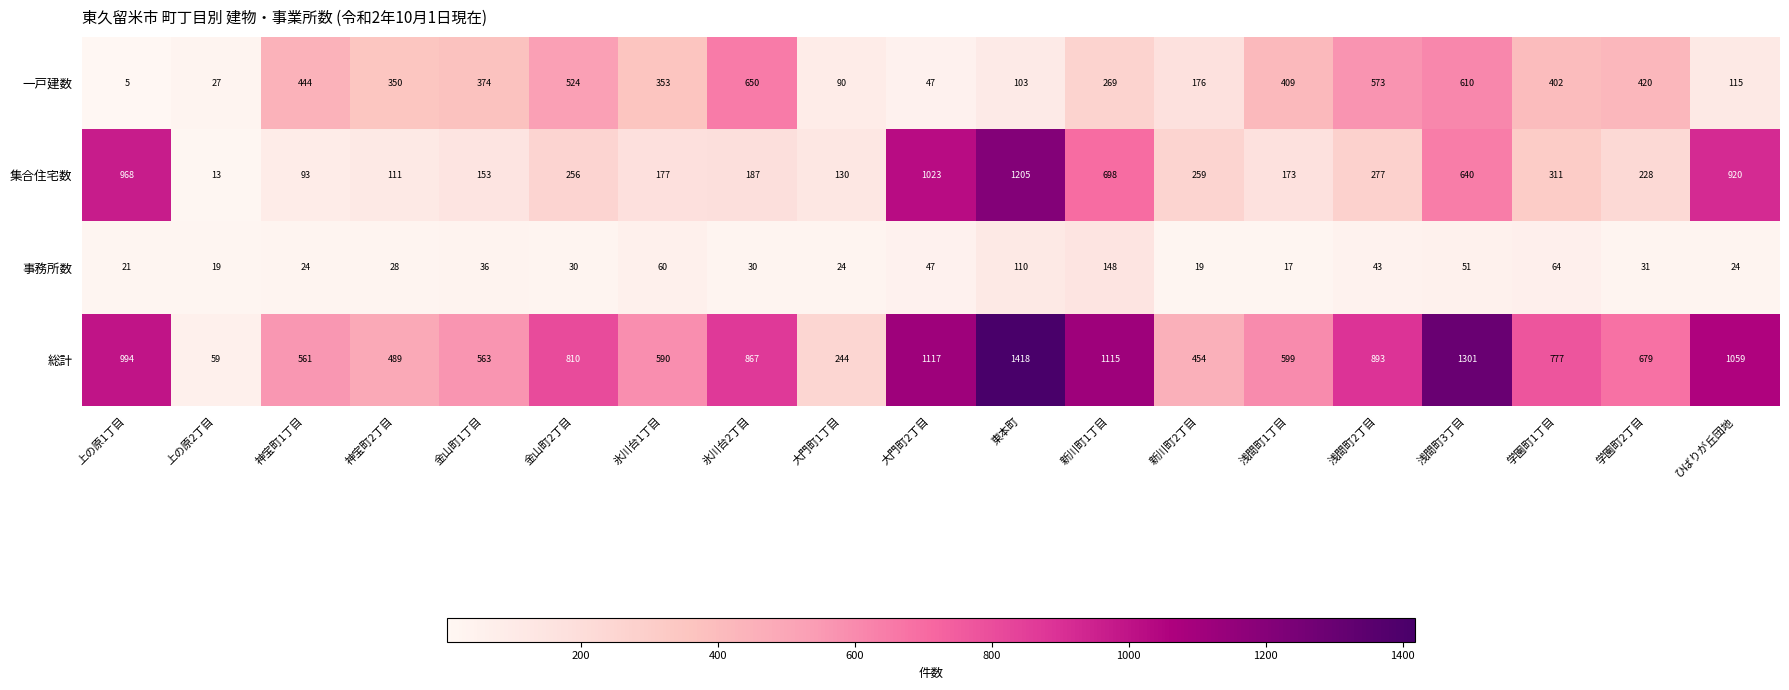

What value does the 事務所数 series have at 新川町2丁目, to the nearest 5?

20